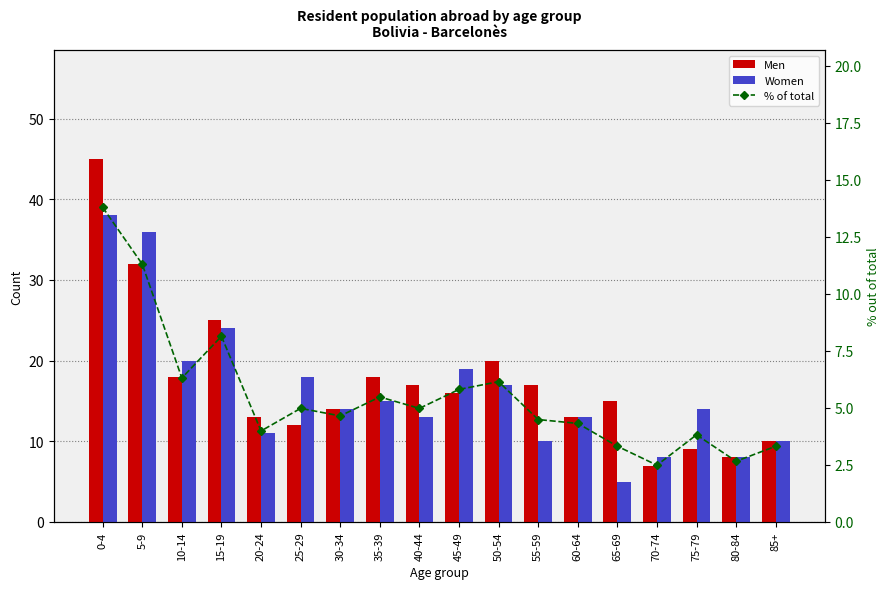

At which category is the sum across all series the highest?

0-4